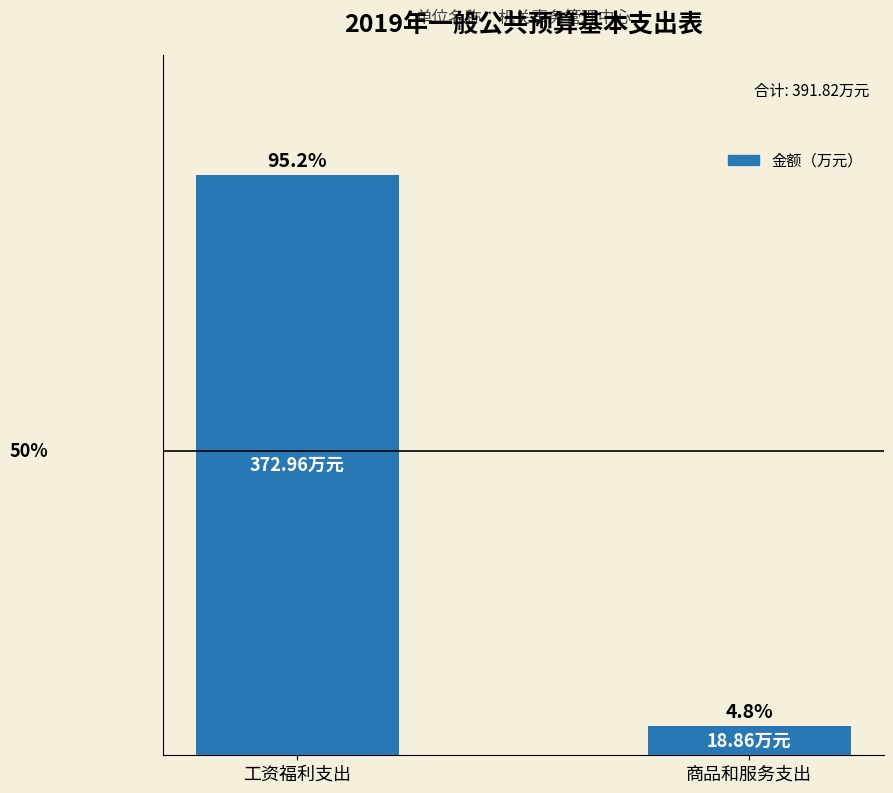

What is the change in value from 工资福利支出 to 商品和服务支出?

-354.1